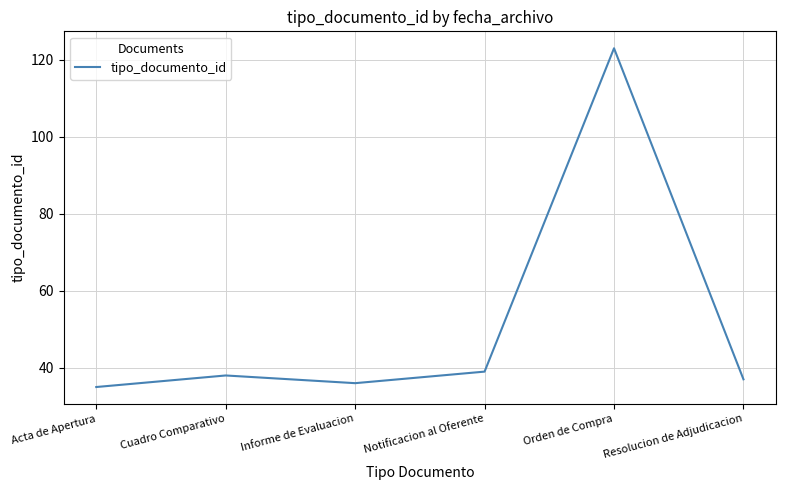

Where is the data nearest to the value 79?

Notificacion al Oferente